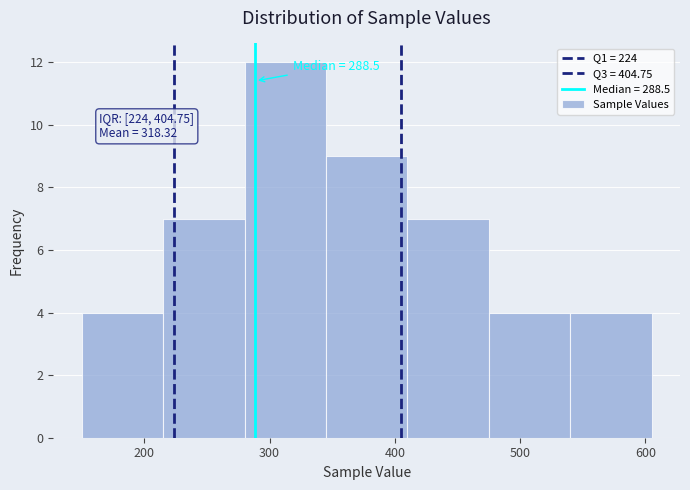

Which range on the x-axis has the tallest bar?

280 to 345